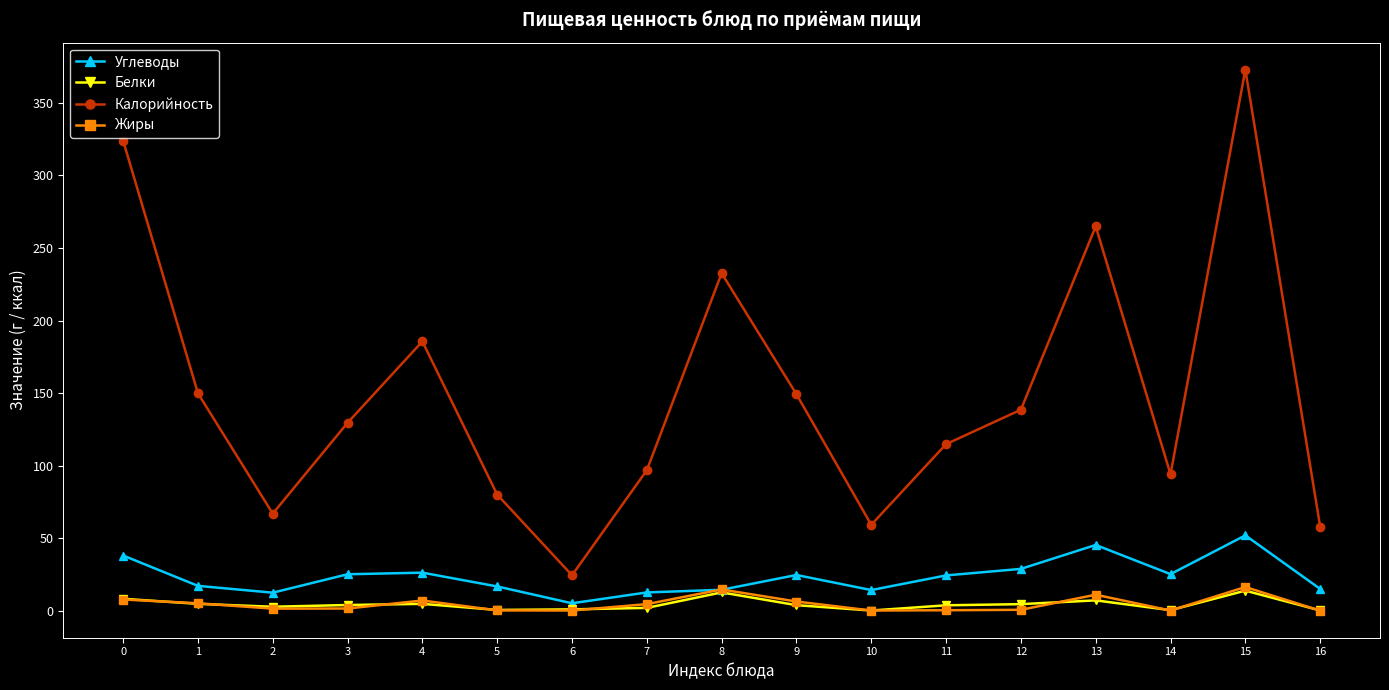

Is it true that Жиры equals 11.0 at 13?

True